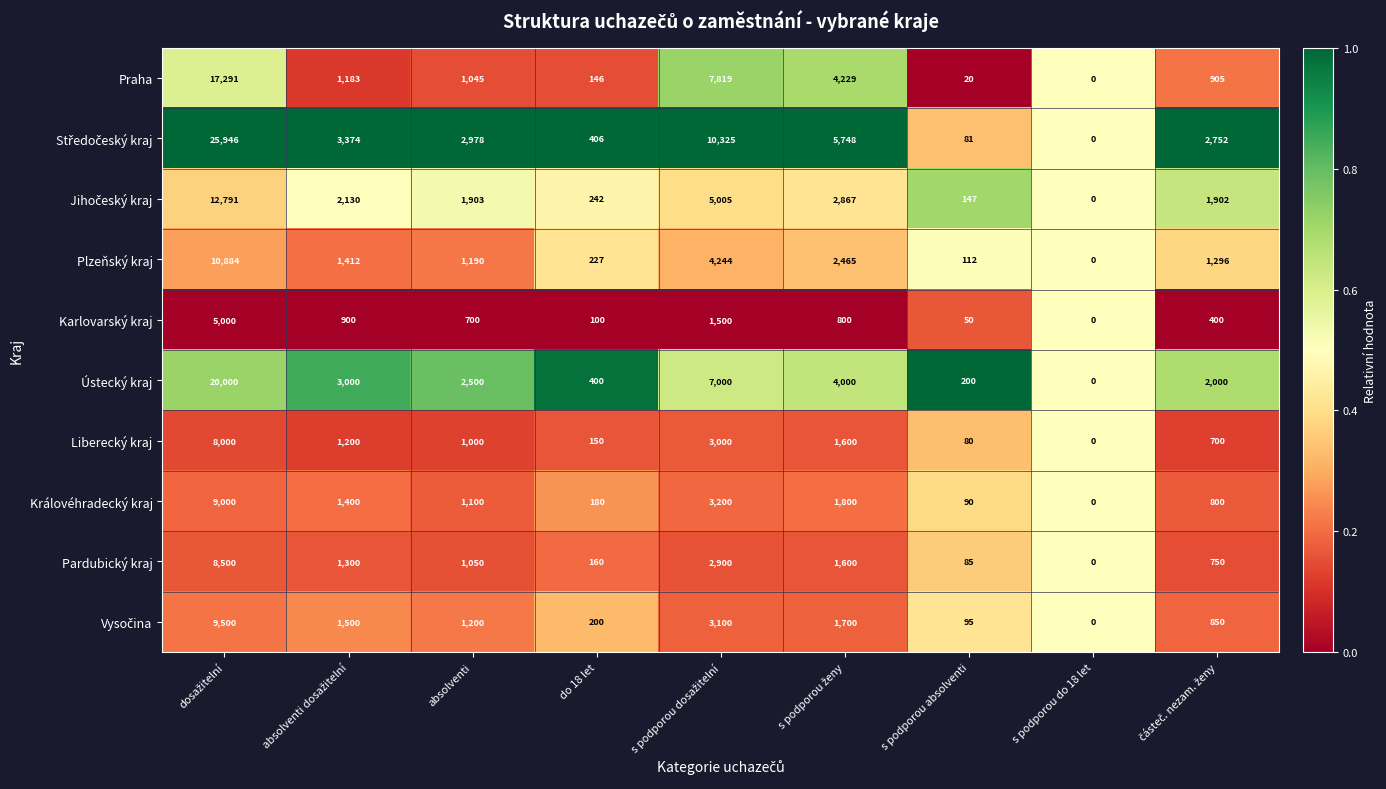

At how many categories does at least one series exceed 5680?

3